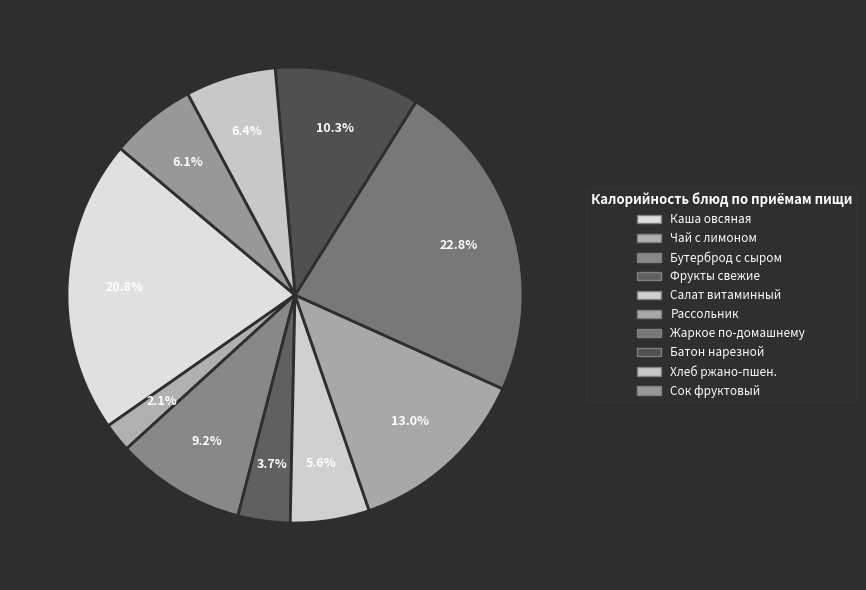

Count the number of slices in the pie.

10